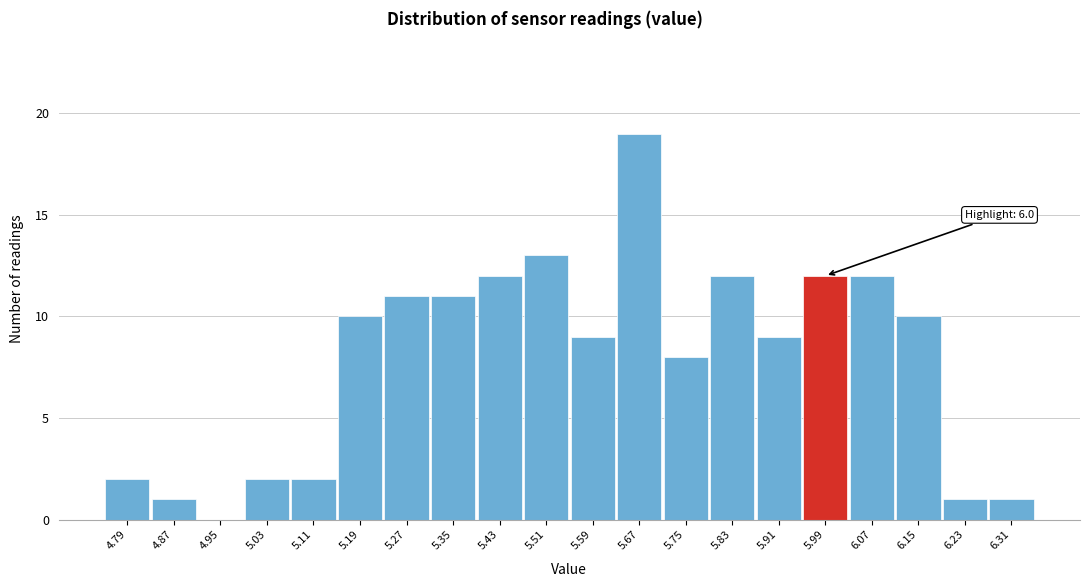

Which range on the x-axis has the tallest bar?

5.63 to 5.71